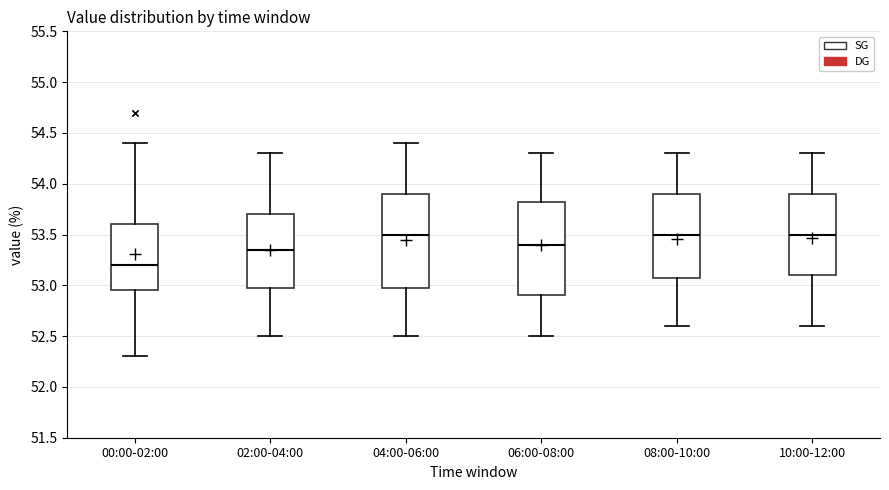

Reading left to right, transcribe this box plot: for each box, give where its median line is, the range the box spans, and where its two whiskers end, as read against the y-axis. The values are not printed on the chart, so give them approximately, as read against the axis.

00:00-02:00: median 53.20, box 52.95 to 53.60, whiskers 52.30 to 54.40
02:00-04:00: median 53.35, box 53.00 to 53.70, whiskers 52.50 to 54.30
04:00-06:00: median 53.50, box 53.00 to 53.90, whiskers 52.50 to 54.40
06:00-08:00: median 53.40, box 52.90 to 53.85, whiskers 52.50 to 54.30
08:00-10:00: median 53.50, box 53.10 to 53.90, whiskers 52.60 to 54.30
10:00-12:00: median 53.50, box 53.10 to 53.90, whiskers 52.60 to 54.30